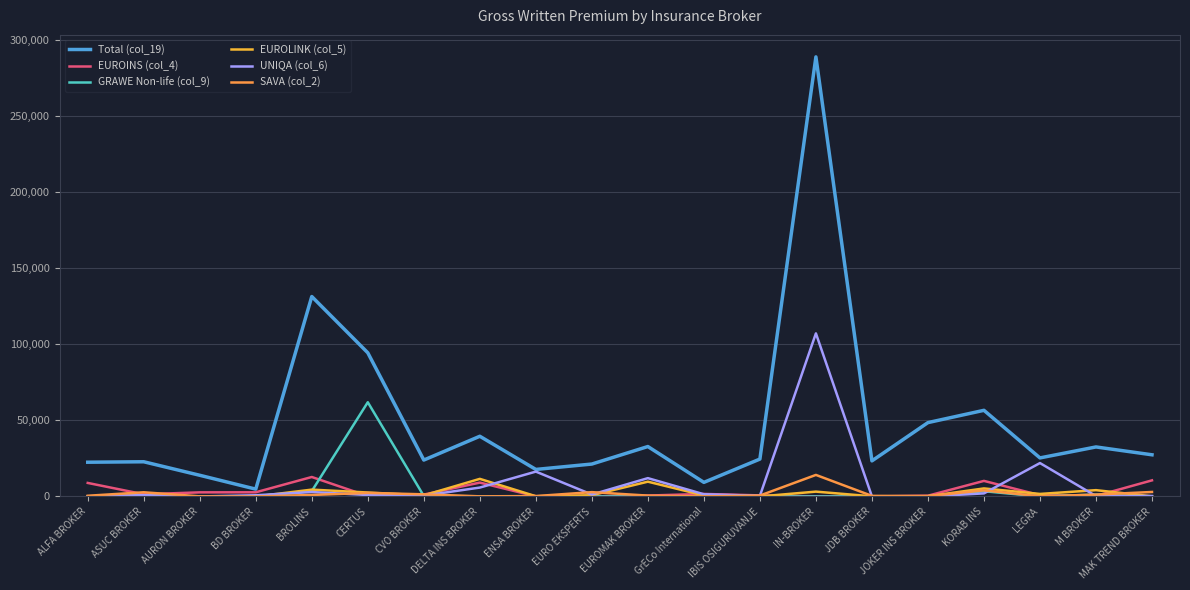

At which label does UNIQA (col_6) first exceed 956?

BROLINS